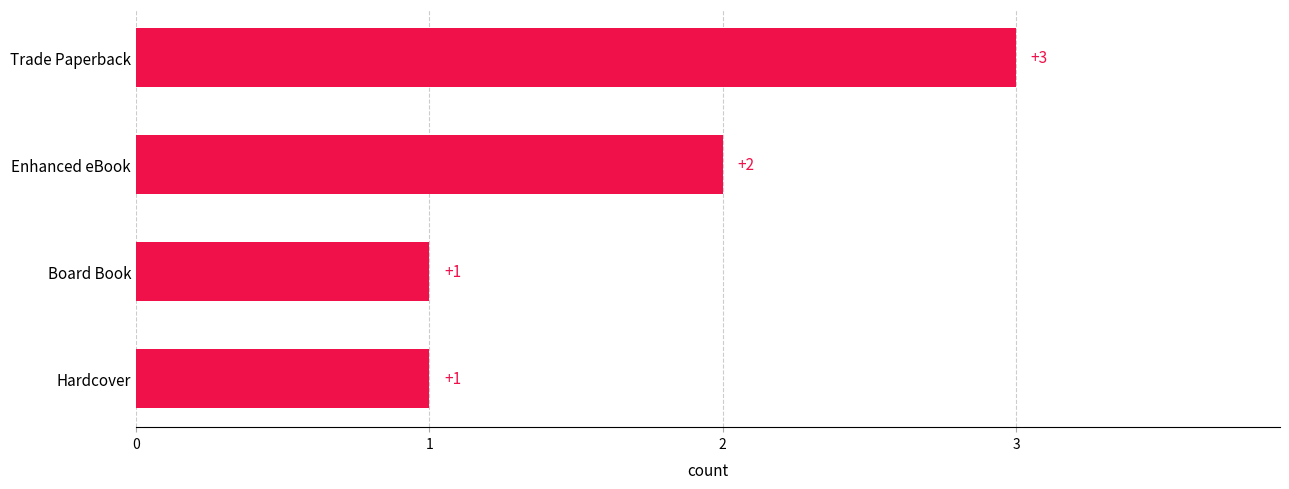

True or false: the data shows 1 at Board Book.

True